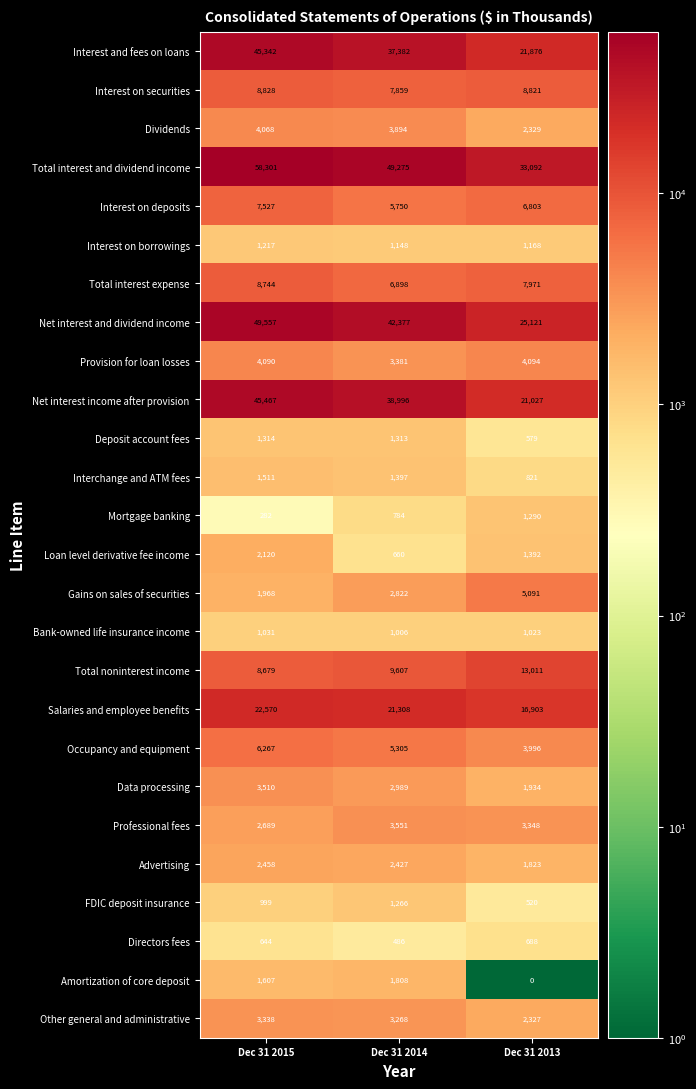

At Dec 31 2015, list the series in order from smallest to largest.

Mortgage banking, Directors fees, FDIC deposit insurance, Bank-owned life insurance income, Interest on borrowings, Deposit account fees, Interchange and ATM fees, Amortization of core deposit, Gains on sales of securities, Loan level derivative fee income, Advertising, Professional fees, Other general and administrative, Data processing, Dividends, Provision for loan losses, Occupancy and equipment, Interest on deposits, Total noninterest income, Total interest expense, Interest on securities, Salaries and employee benefits, Interest and fees on loans, Net interest income after provision, Net interest and dividend income, Total interest and dividend income